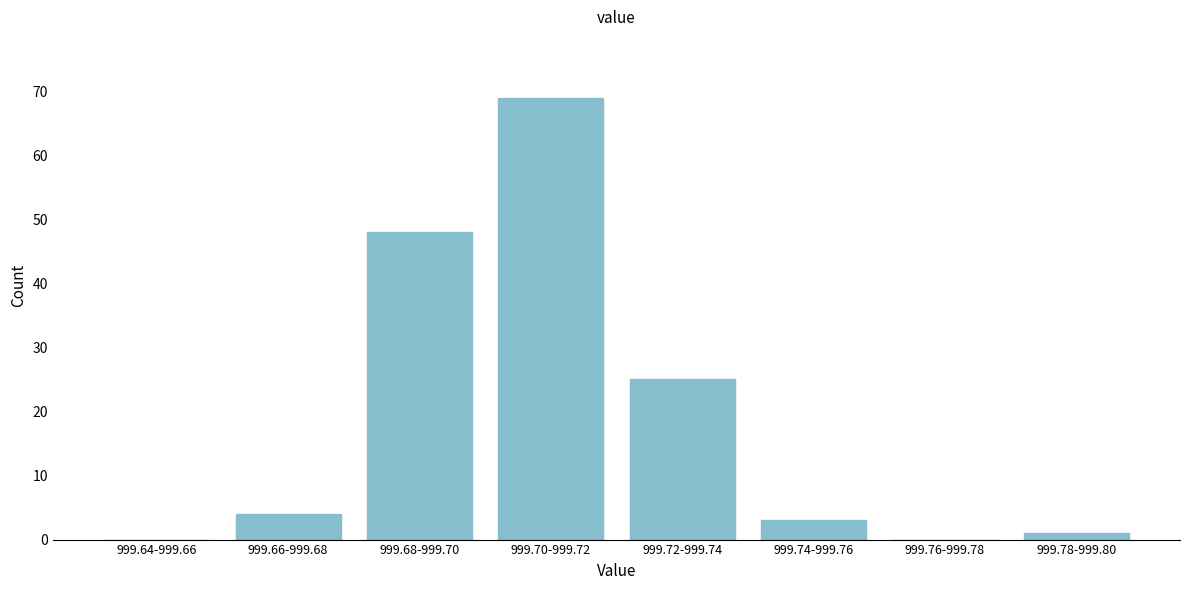

Reading right to left, transcribe all the data shown in this chart.

999.78-999.80=1	999.76-999.78=0	999.74-999.76=3	999.72-999.74=25	999.70-999.72=69	999.68-999.70=48	999.66-999.68=4	999.64-999.66=0